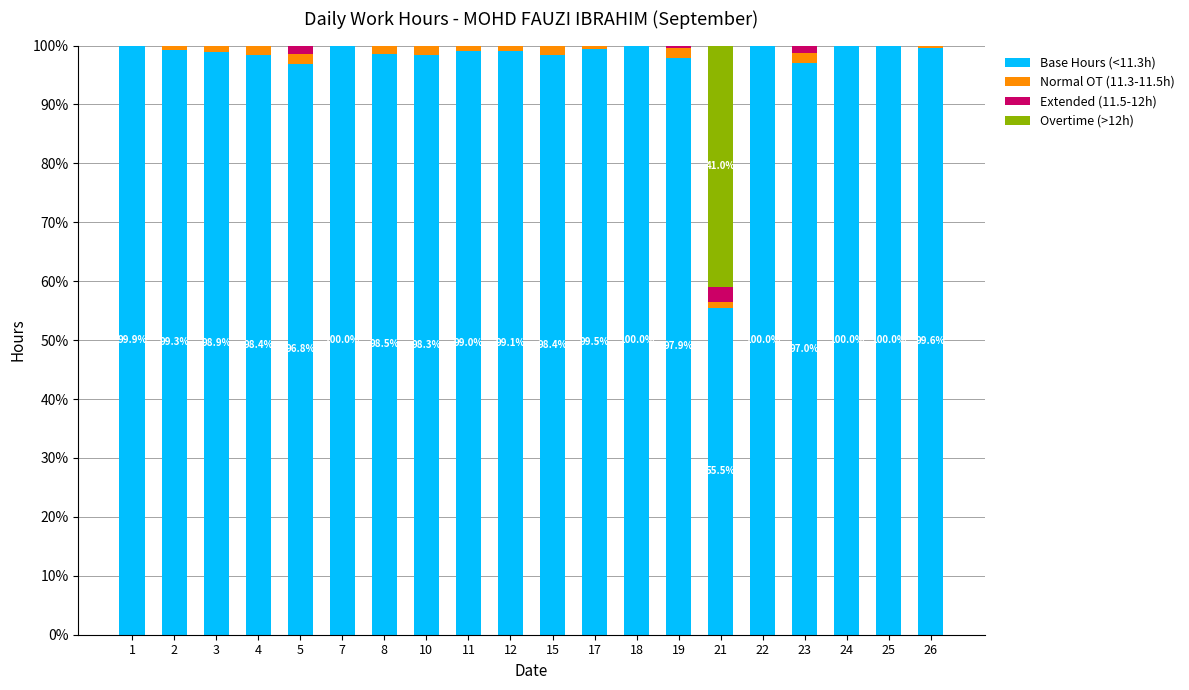

The value of Base Hours (<11.3h) at 21 is 55.5. True or false?

True